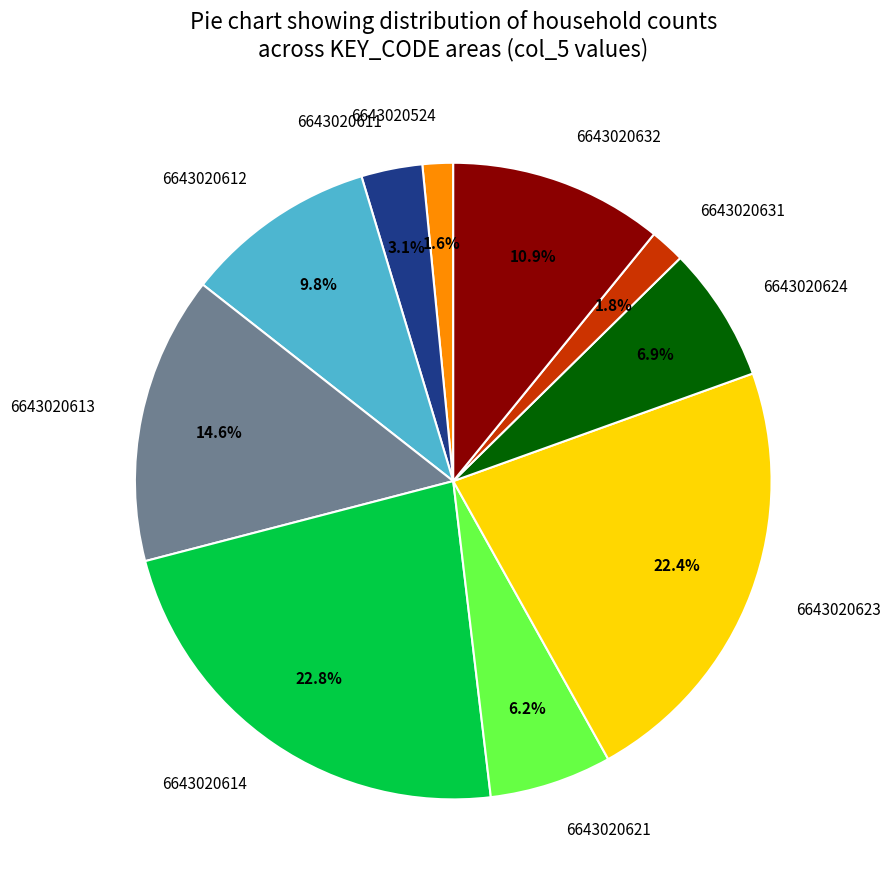

How many segments does this pie chart have?

10